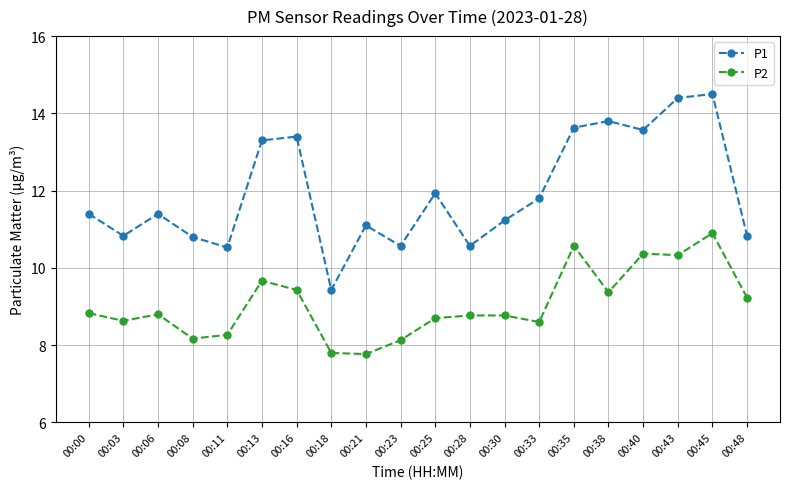

True or false: P1 and P2 cross at least once.

False